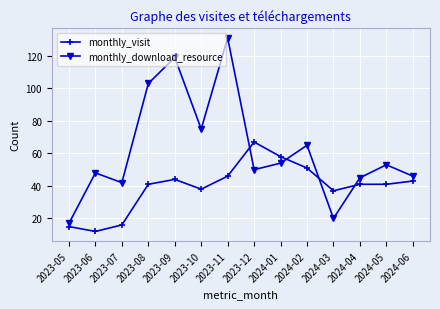

What is the total value across all series at 2024-01?

112